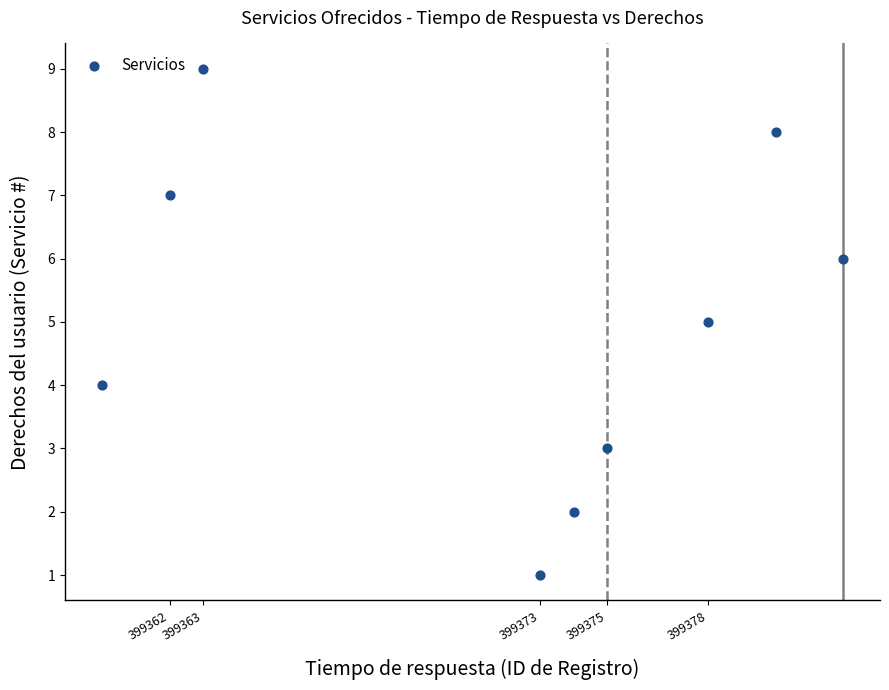

What is the average Y value?

5